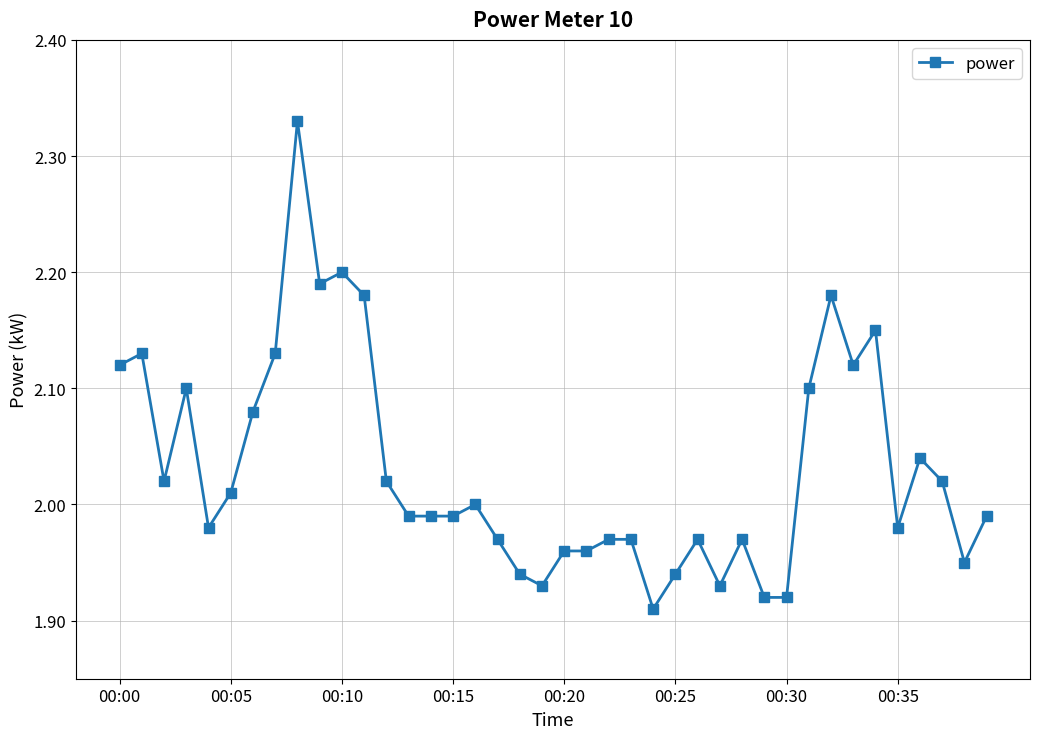

What is the difference between the maximum and minimum values?

0.4